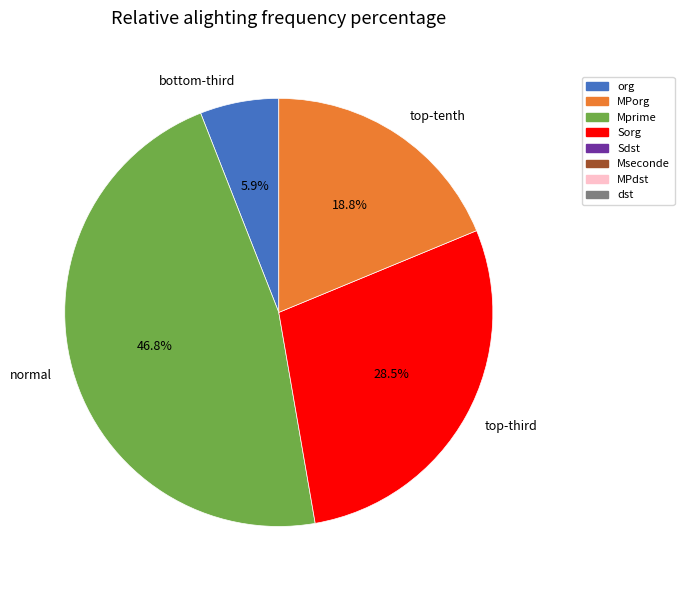

Is there any slice that represents more than half of the pie?

No